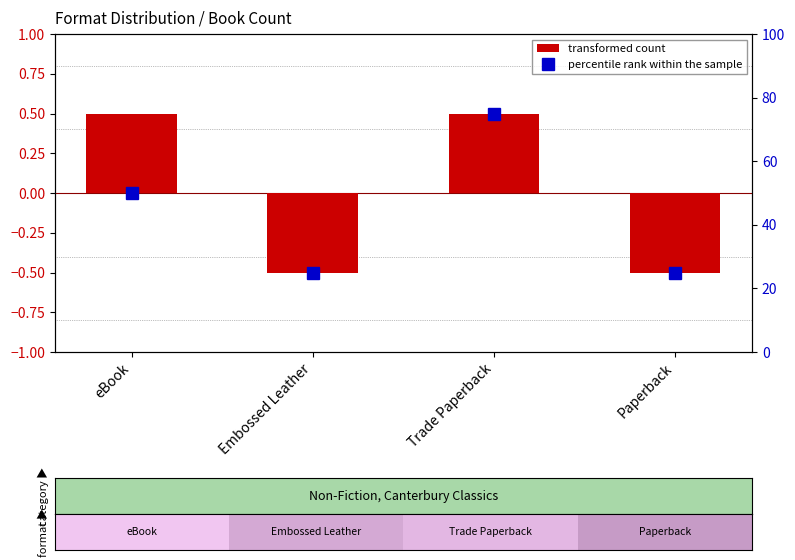

Which category has the lowest value across all series?

Embossed Leather